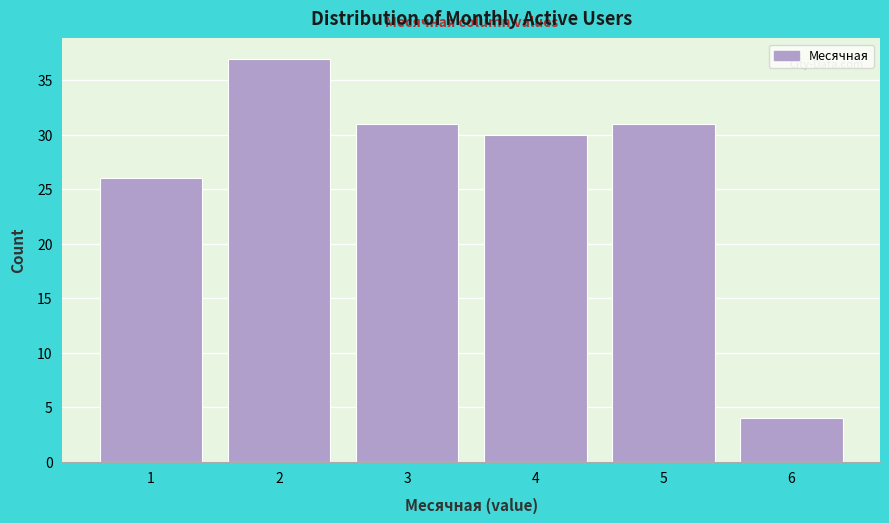

Reading left to right, list every bar in this chart as the range it spans on the x-axis followed by its height. The values are not printed on the chart, so give them approximately, as read against the axis.

0.5 to 1.5: 26
1.5 to 2.5: 37
2.5 to 3.5: 31
3.5 to 4.5: 30
4.5 to 5.5: 31
5.5 to 6.5: 4